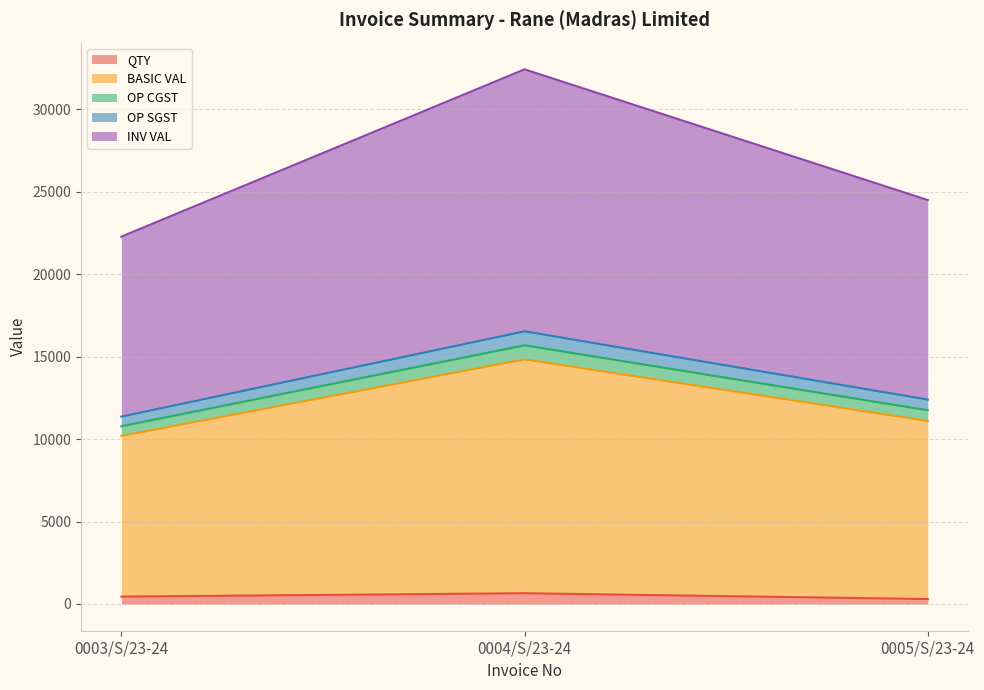

Does the chart have visible grid lines?

Yes